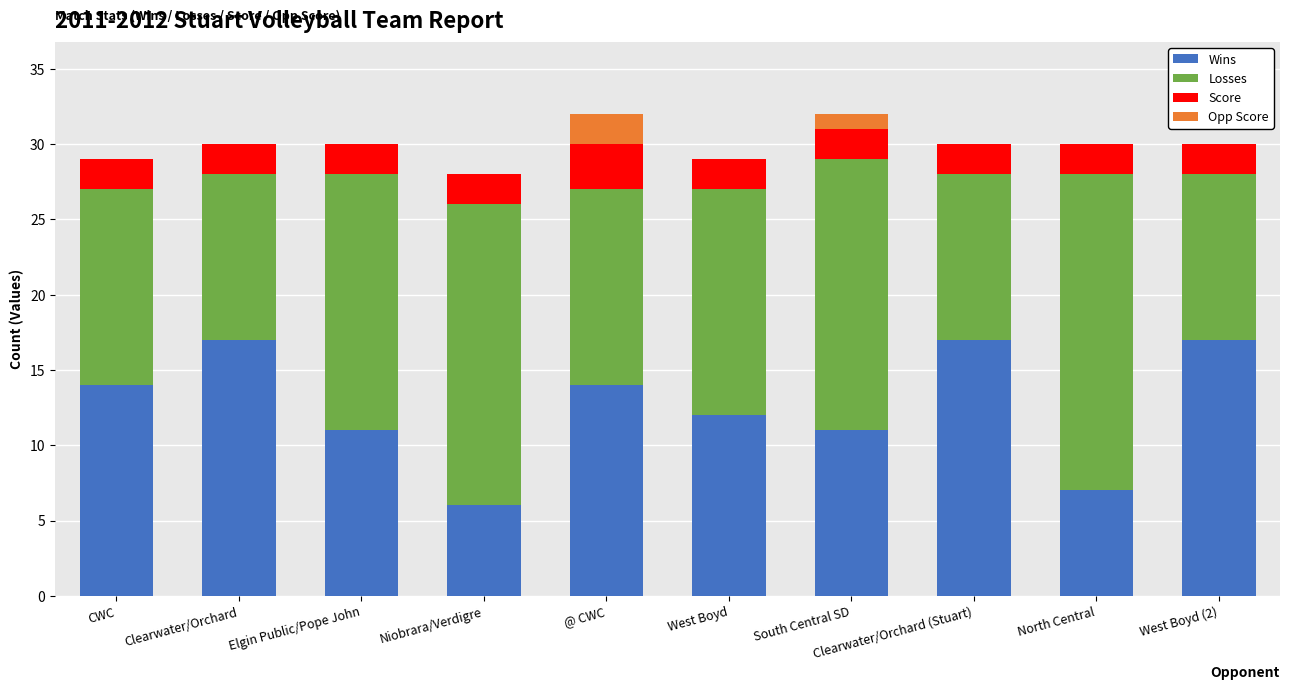

The Wins series shows 11 at Elgin Public/Pope John. True or false?

True